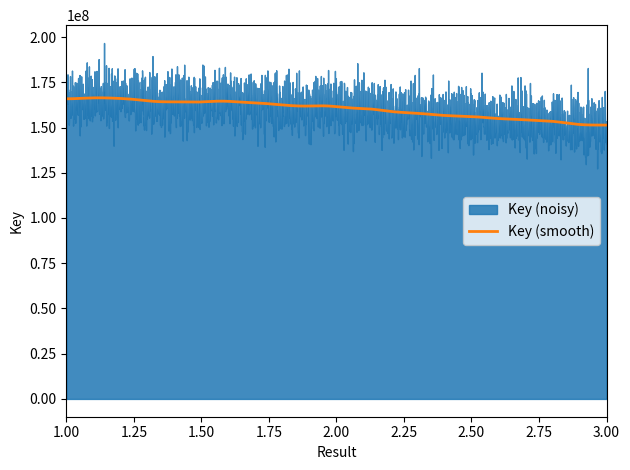

What value does the data have at 1, to the nearest 100?

166833900